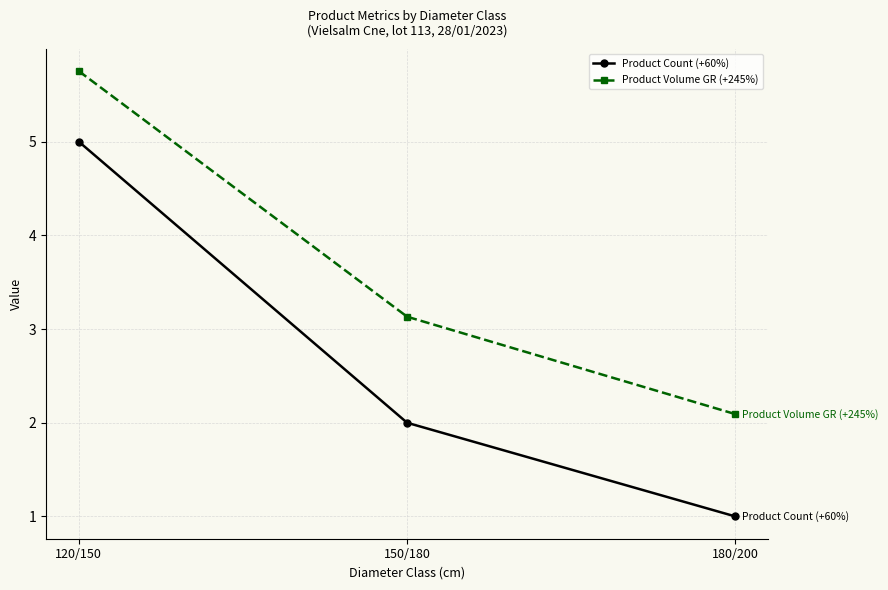

What is the average value of the Product Volume GR (+245%) series?

3.7